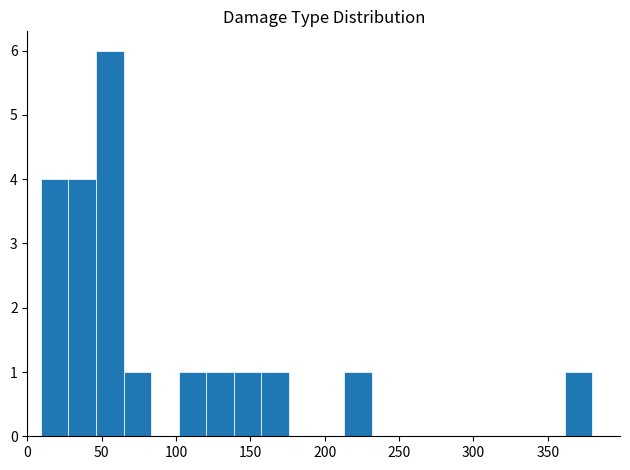

Around what value on the x-axis is the tallest bar? Give the approximate position of its centre, as read against the axis.

55